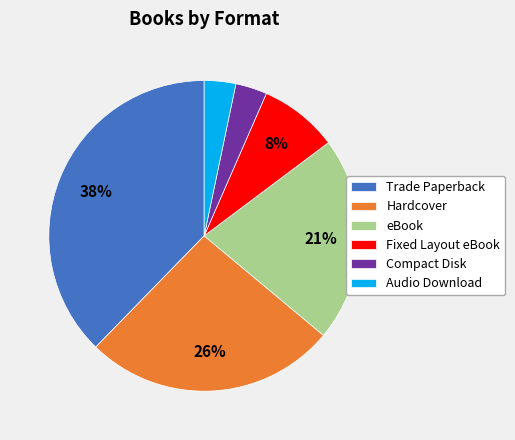

Is the sum of Audio Download and Trade Paperback greater than half?

No